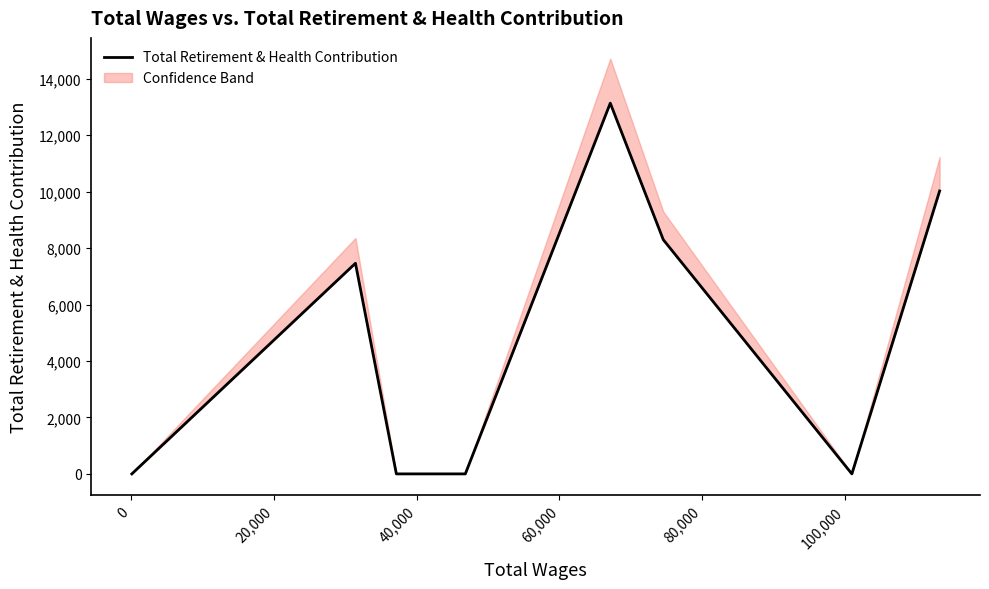

How many points are higher than both their immediate neighbors (excluding endpoints)?

2